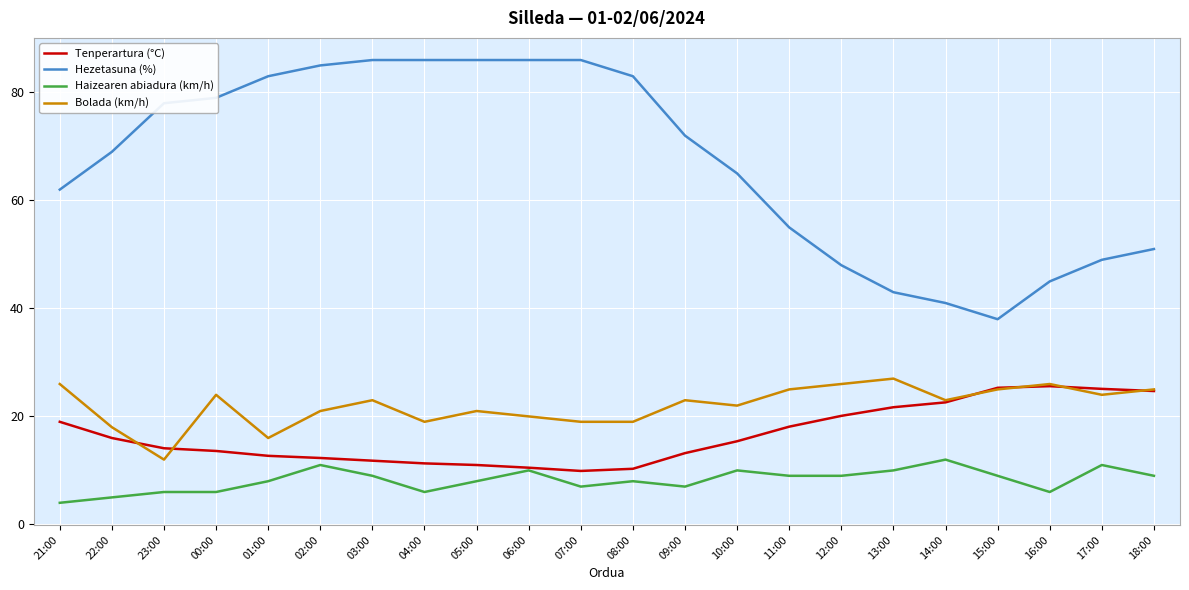

What is the spread (max minus min) of values at 16:00?

39.0